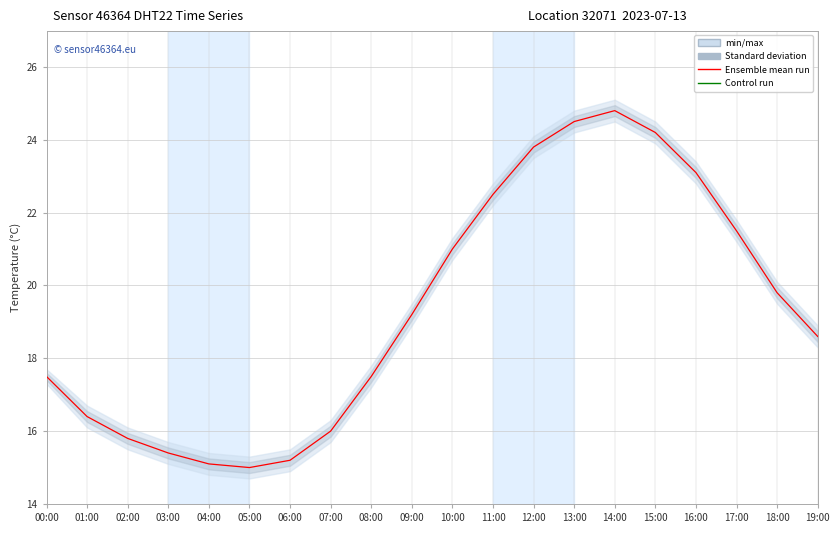

True or false: Ensemble mean run and Control run intersect in this chart.

False